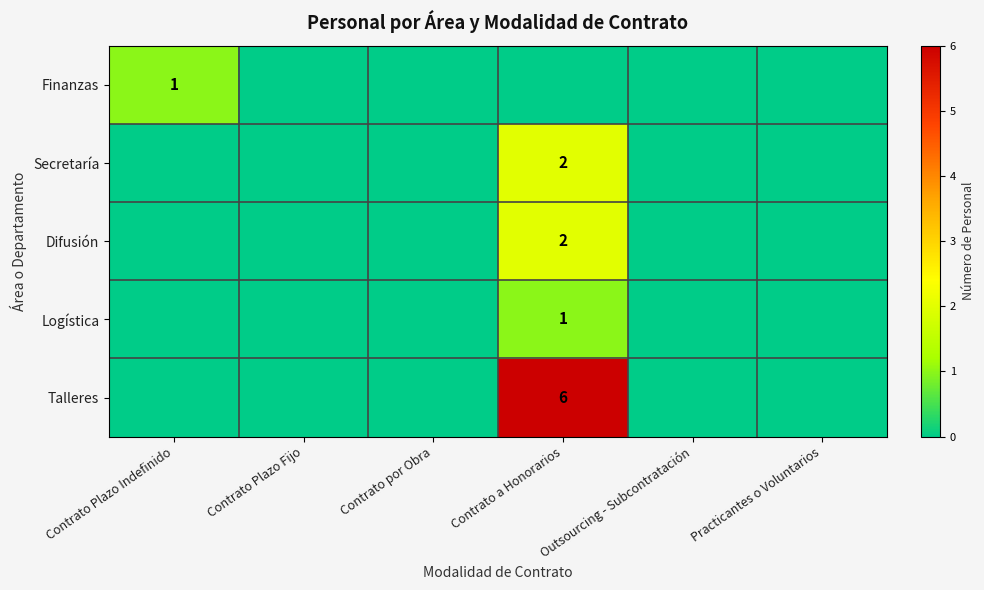

True or false: Talleres has a value of 6 at Contrato a Honorarios.

True